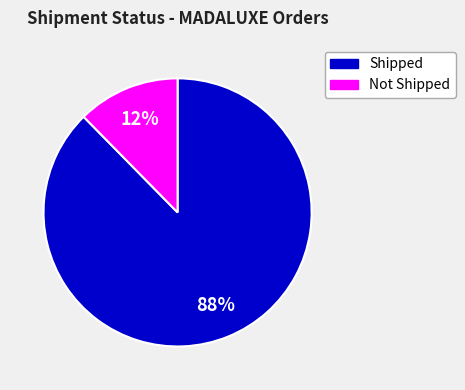

Does any single category account for the majority?

Yes